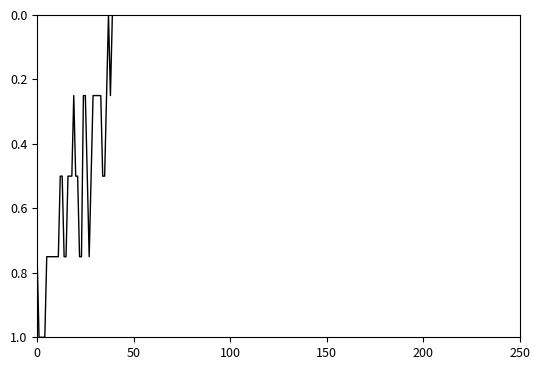

What is the difference between the maximum and minimum values?

1.0